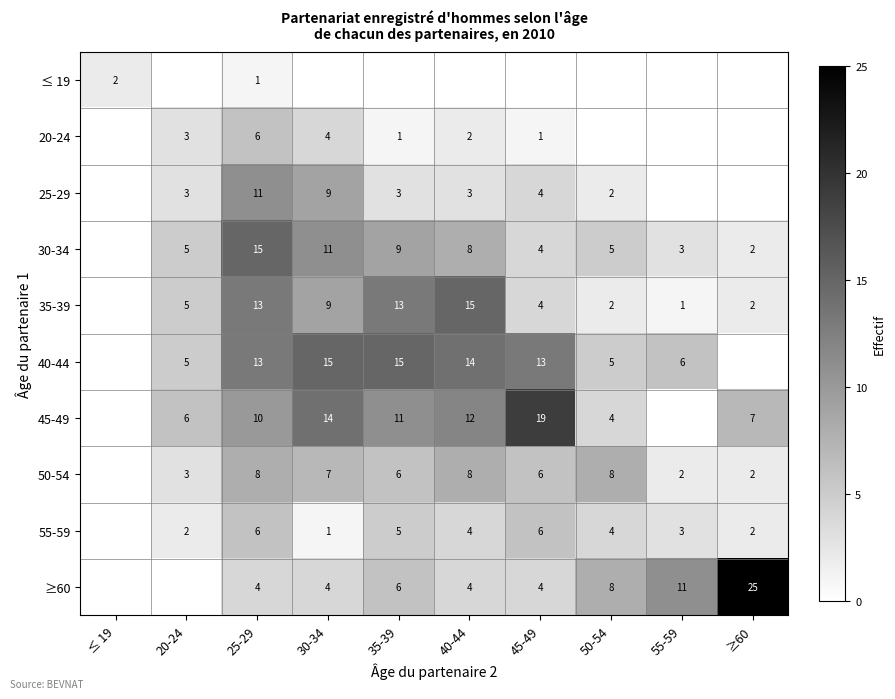

Is it true that 50-54 equals 4 at 30-34?

False